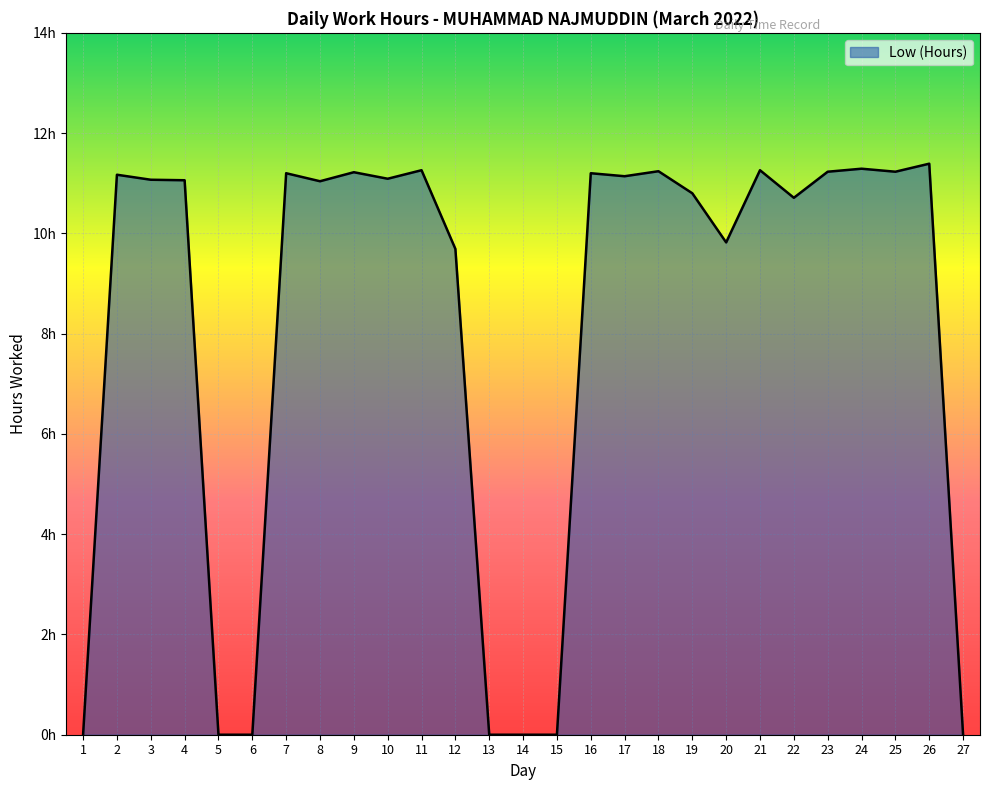

What is the approximate value at 18?

11.2